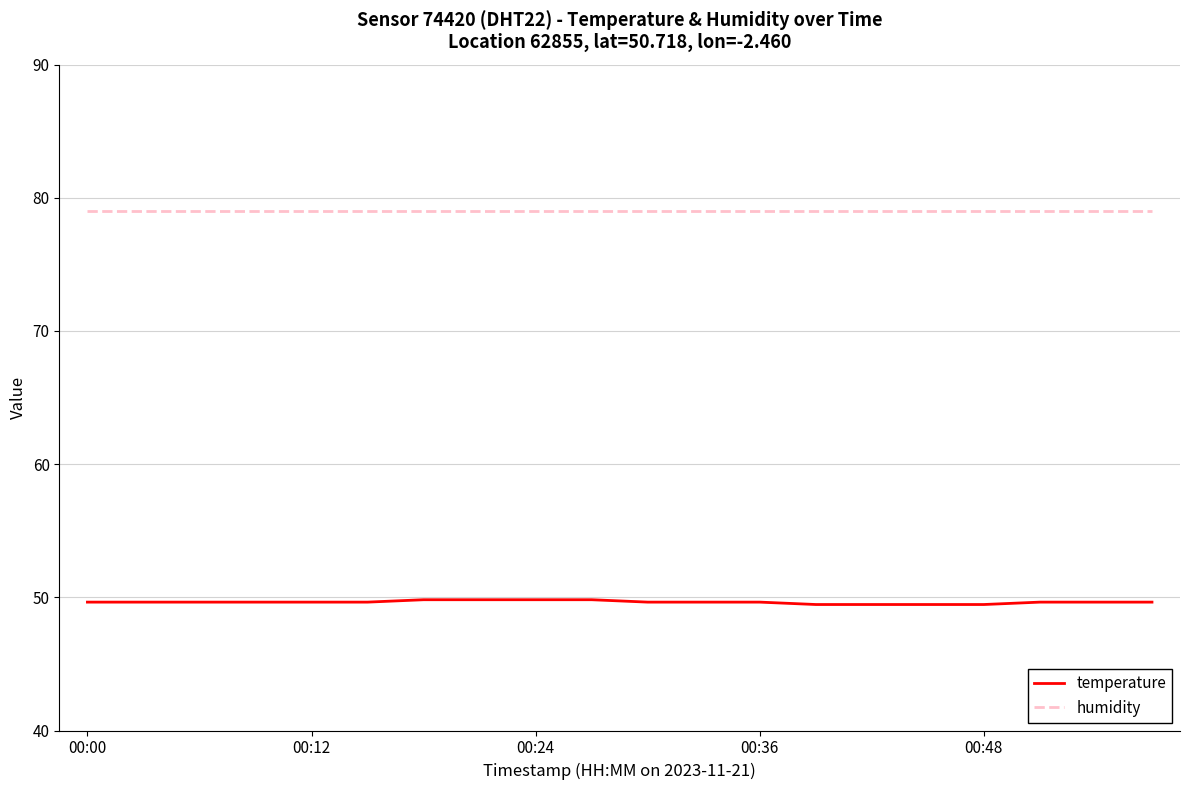

What is the greatest value displayed?

79.0